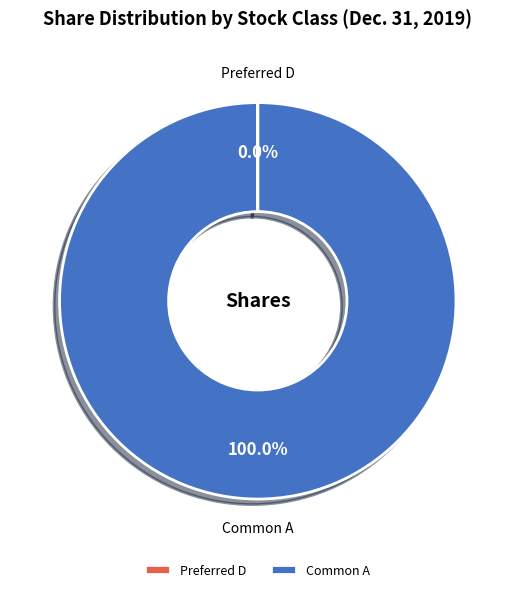

What is the largest slice in the pie chart?

Common A